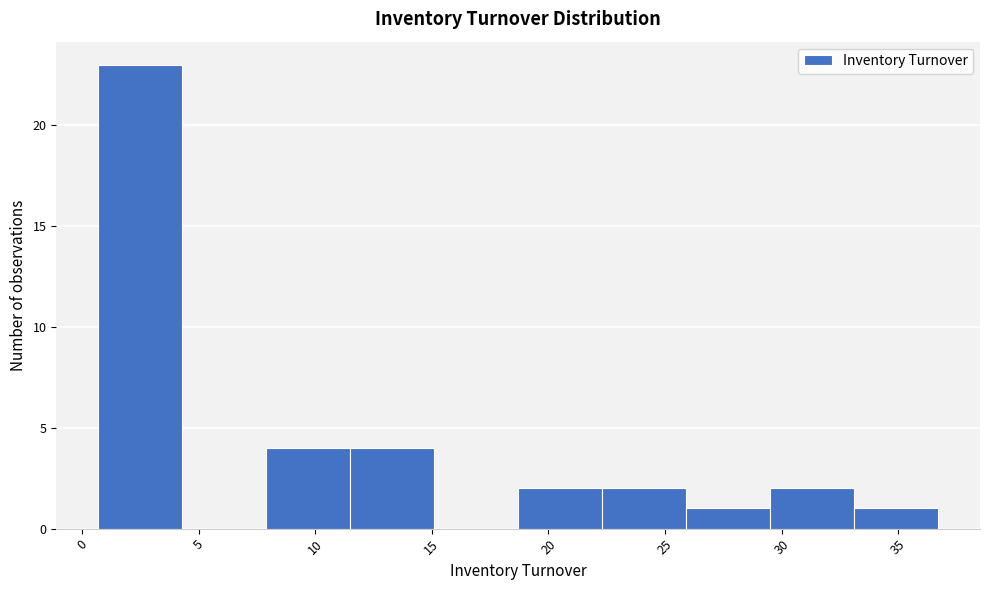

Reading left to right, list every bar in this chart as the range it spans on the x-axis followed by its height. Neither the bar edges nor the heights are printed on the chart, so give them approximately, as read against the axes.

0.7 to 4.3: 23
4.3 to 7.9: 0
7.9 to 11.5: 4
11.5 to 15.1: 4
15.1 to 18.7: 0
18.7 to 22.3: 2
22.3 to 25.9: 2
25.9 to 29.5: 1
29.5 to 33.1: 2
33.1 to 36.7: 1